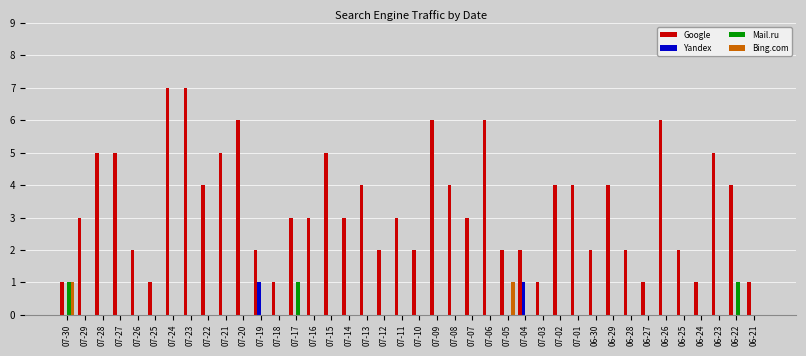

Which series has the widest spread of values?

Google